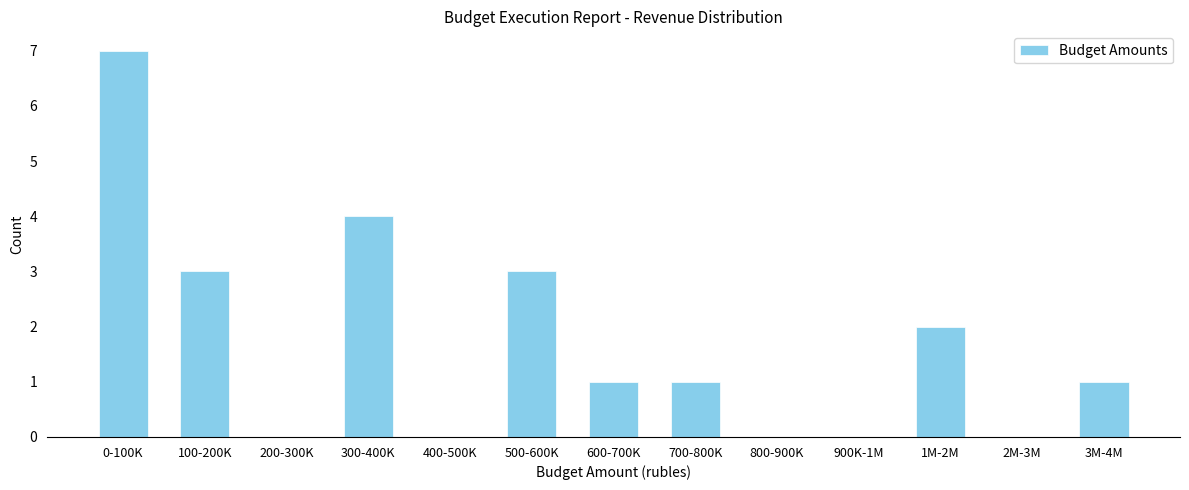

Reading left to right, transcribe all the data shown in this chart.

0-100K=7	100-200K=3	200-300K=0	300-400K=4	400-500K=0	500-600K=3	600-700K=1	700-800K=1	800-900K=0	900K-1M=0	1M-2M=2	2M-3M=0	3M-4M=1